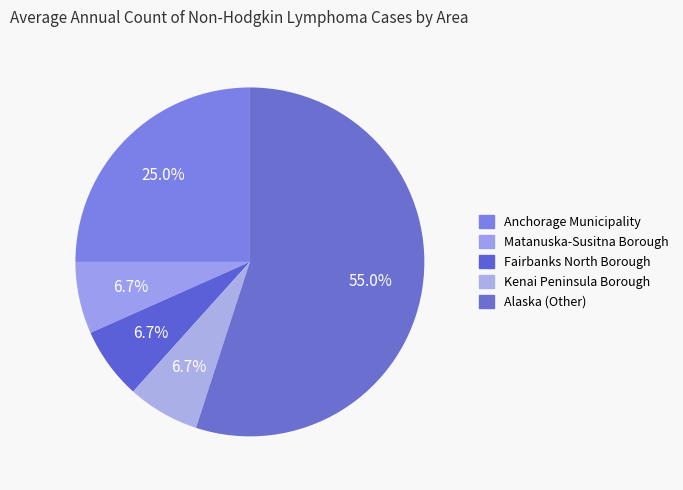

Count the number of slices in the pie.

5